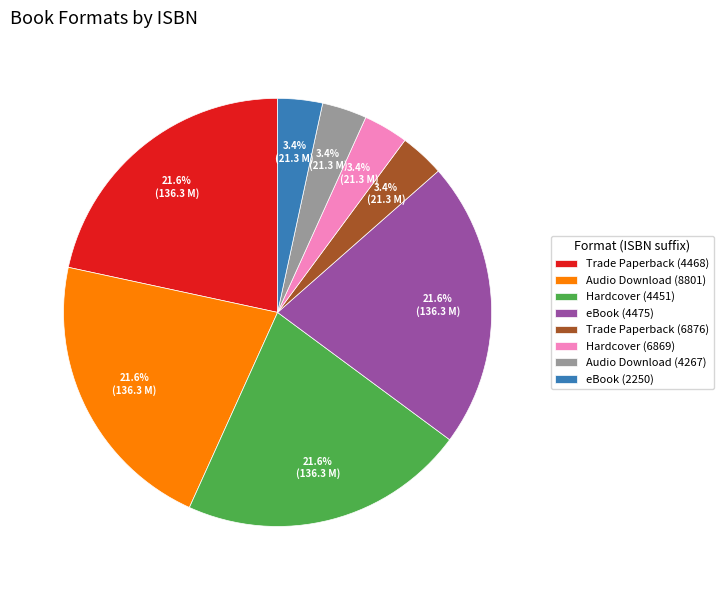

Is there a majority slice in this chart?

No